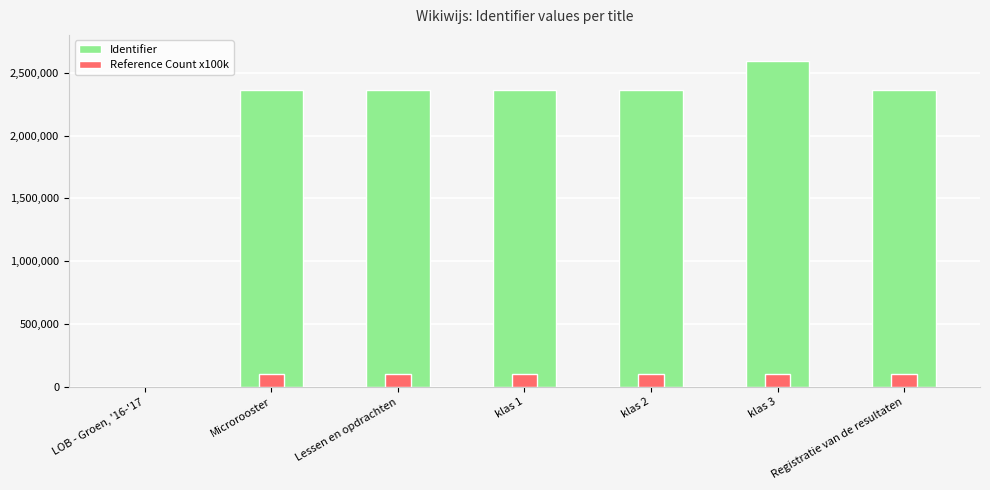

Reading left to right, transcribe all the data shown in this chart.

Identifier: LOB - Groen, '16-'17=0	Microrooster=2359586	Lessen en opdrachten=2359587	klas 1=2359599	klas 2=2359600	klas 3=2590584	Registratie van de resultaten=2359591
Reference Count x100k: LOB - Groen, '16-'17=0	Microrooster=100000	Lessen en opdrachten=100000	klas 1=100000	klas 2=100000	klas 3=100000	Registratie van de resultaten=100000